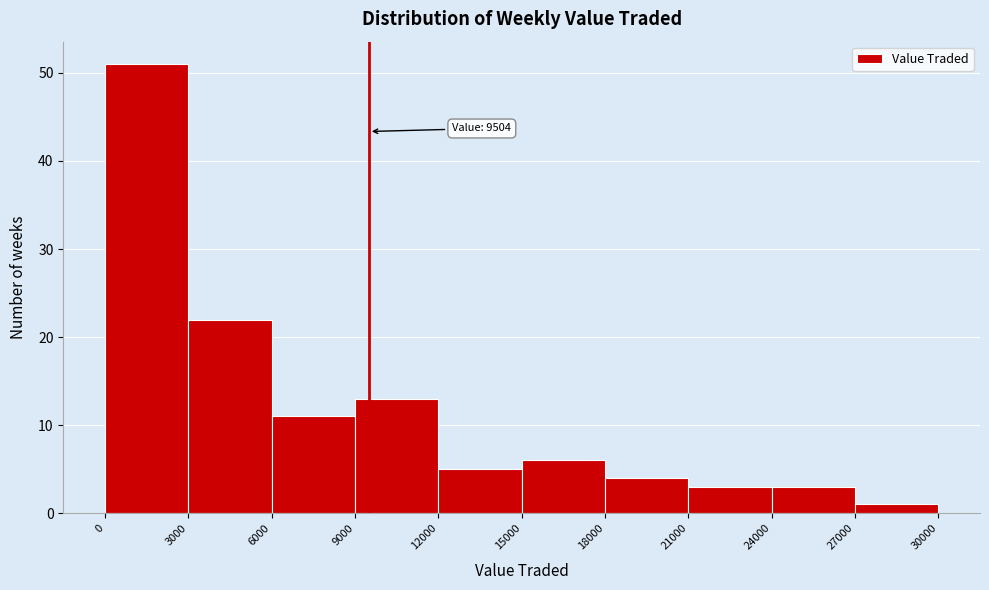

Which range on the x-axis has the tallest bar?

0 to 3000